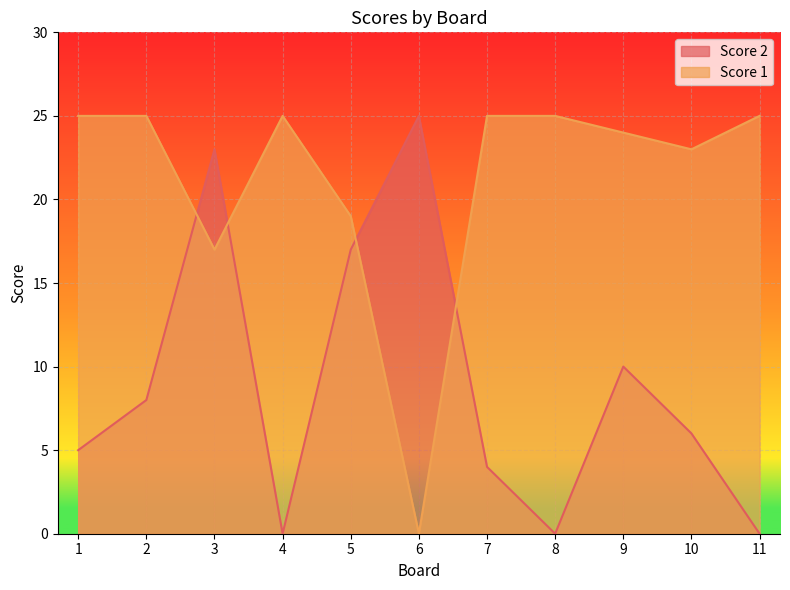

Where do Score 1 and Score 2 first cross each other?

2 and 3